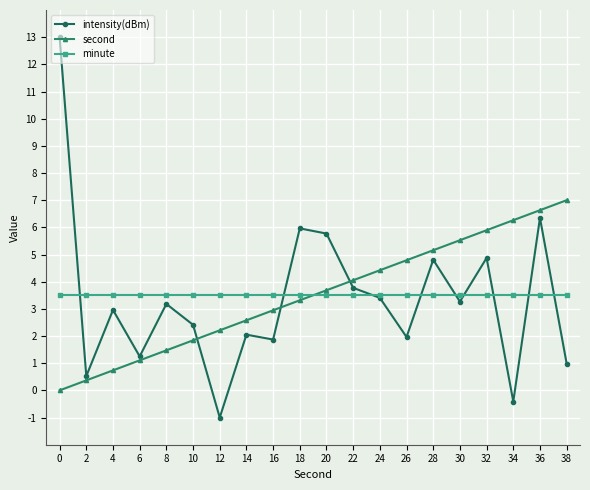

What is the total value across all series at 38?

11.5